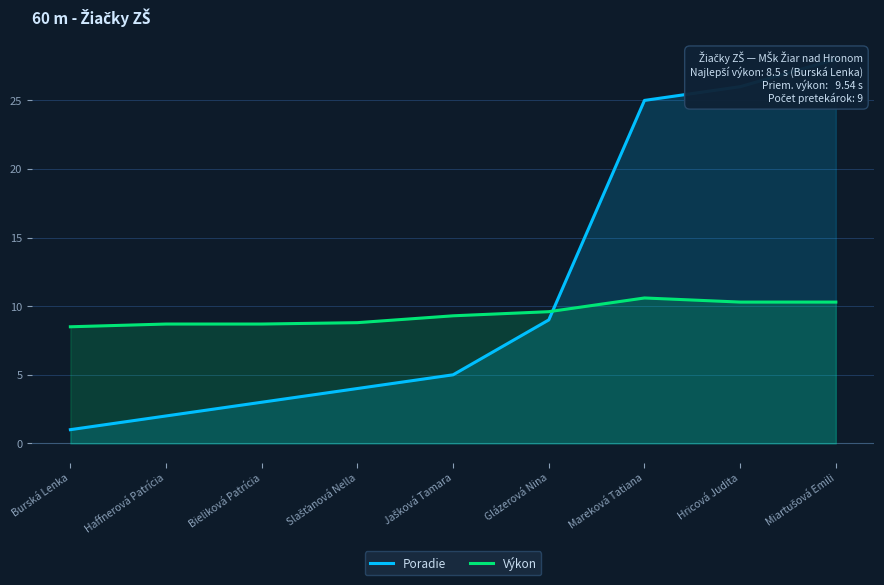

What is the label of the 3rd point from the left?

Bieliková Patrícia